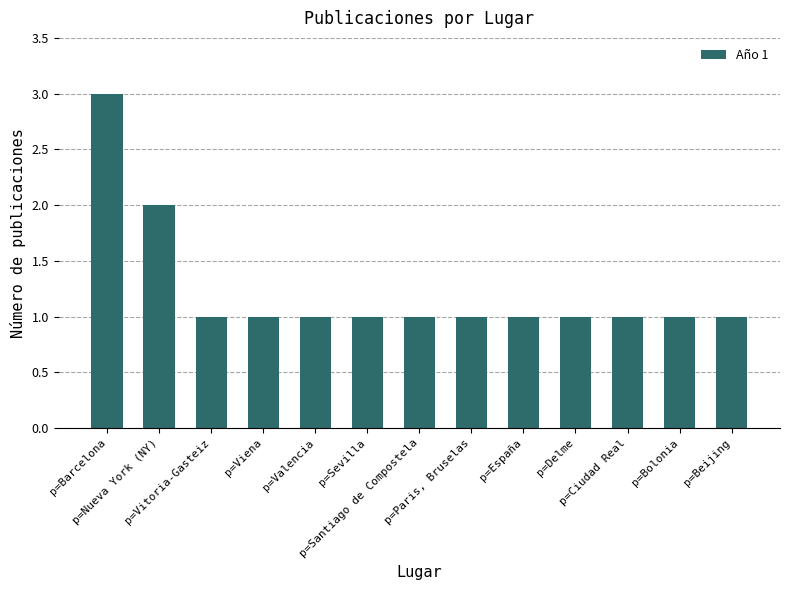

How many bars are there in total?

13